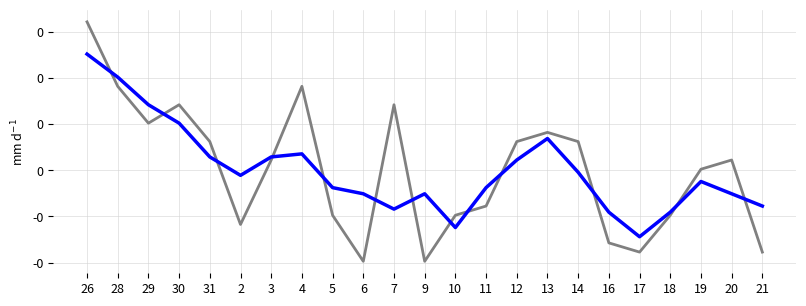

Does the chart display data point markers on the line(s)?

No